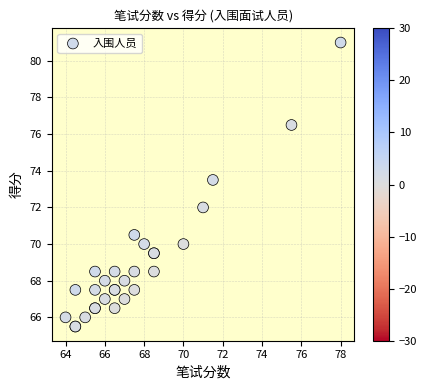

What Y value in the scatter plot is closest to 73?

73.5